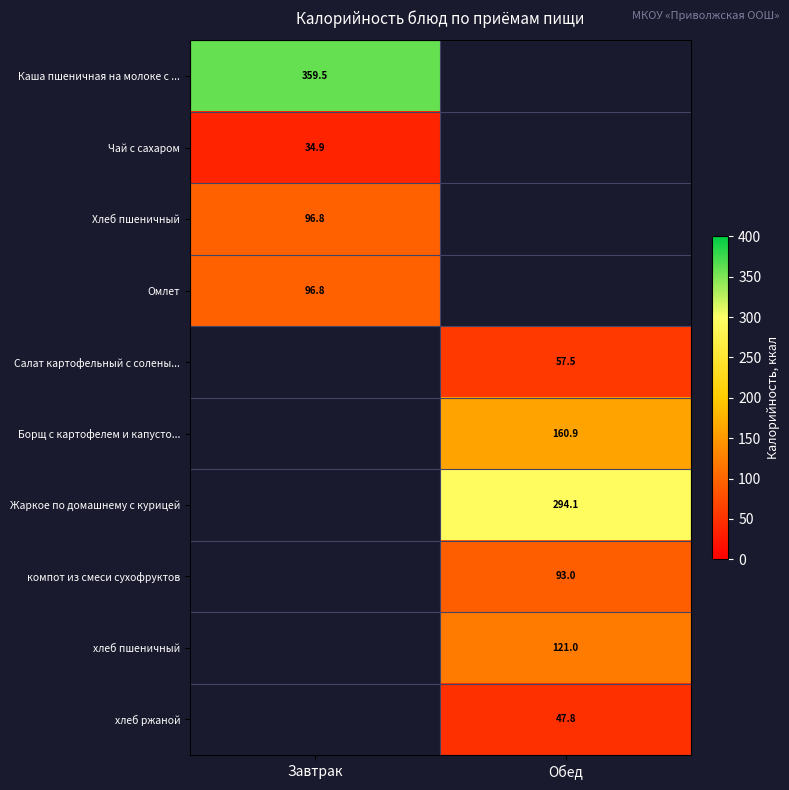

How many series are shown in this chart?

10